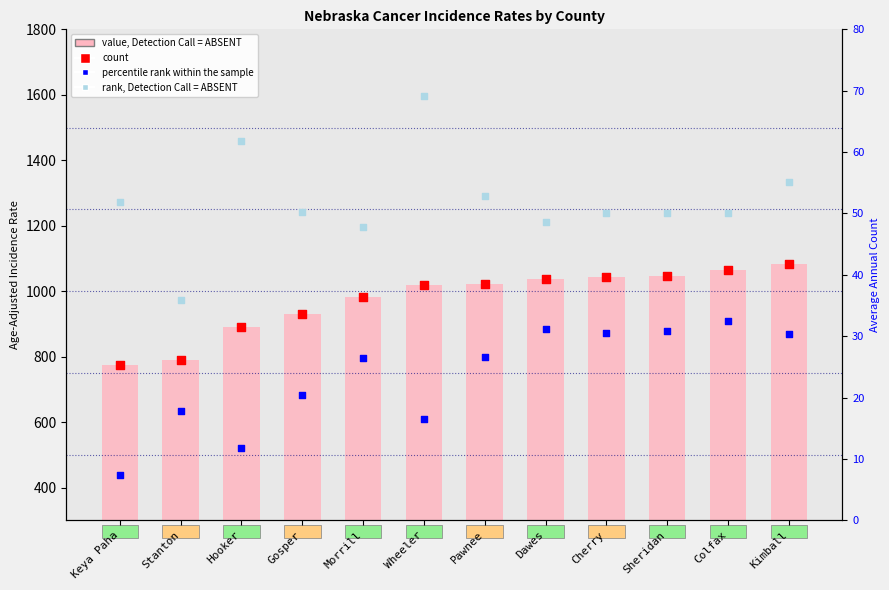

At how many categories does at least one series exceed 505?

12